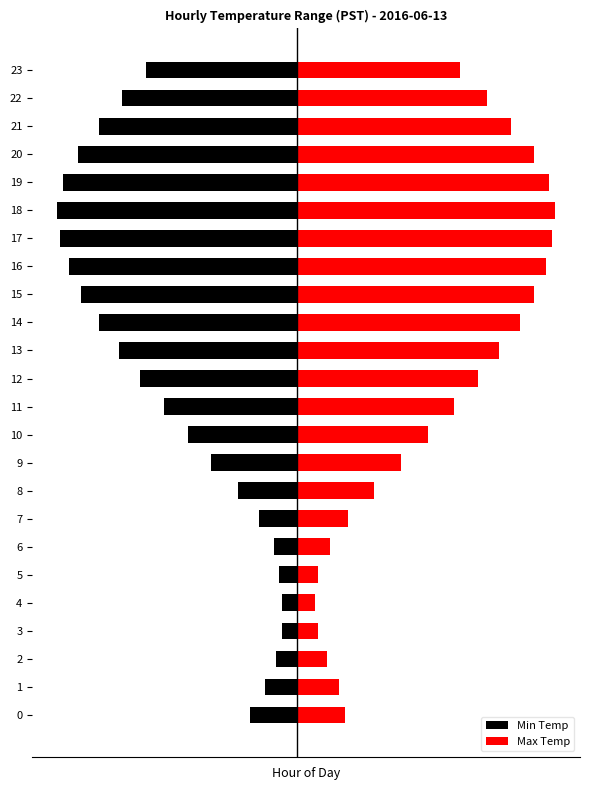

What is the difference between the second highest and second lowest values in the Min Temp series?

7.5